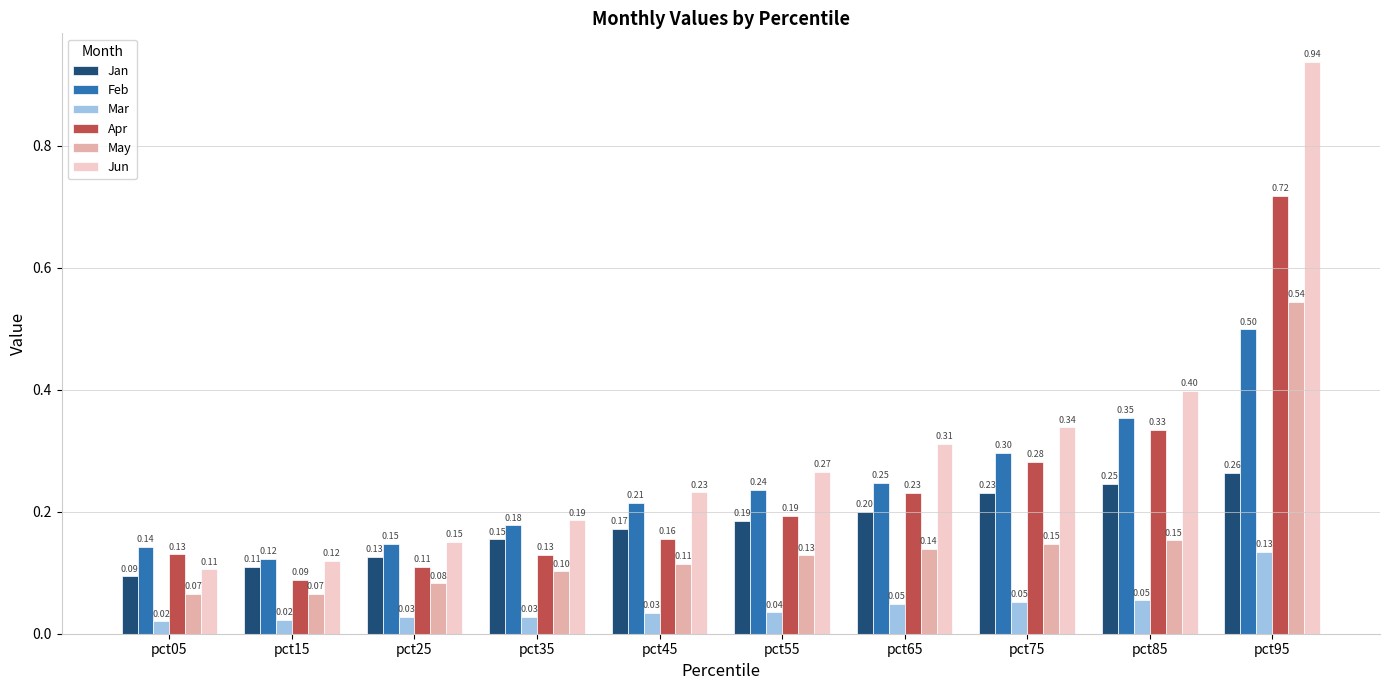

What is the total value across all series at pct65?

1.2